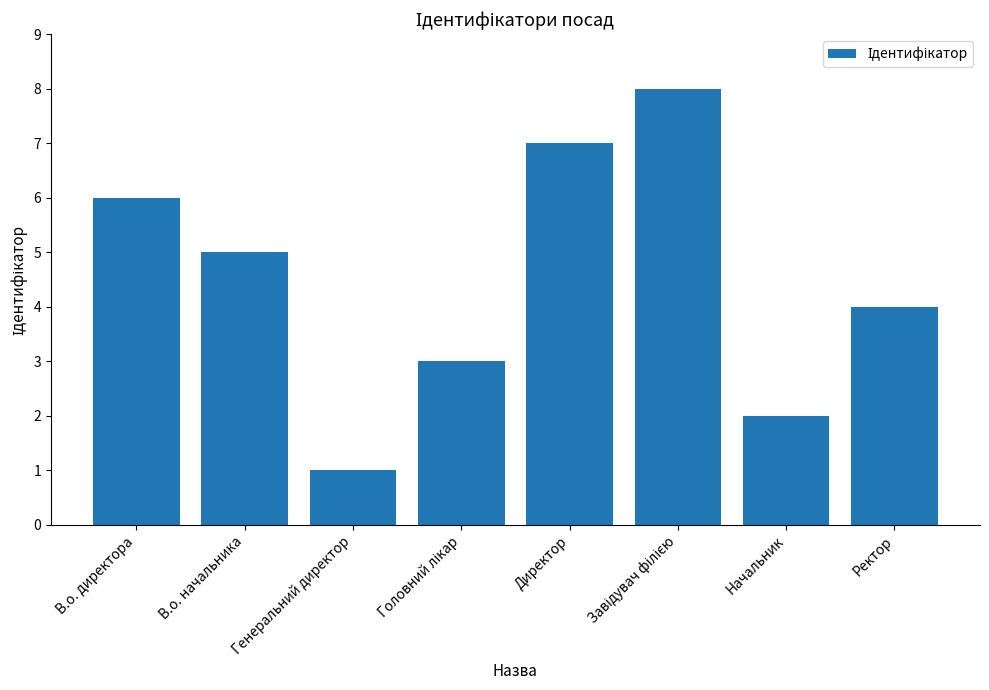

Which label corresponds to the smallest value in the chart?

Генеральний директор